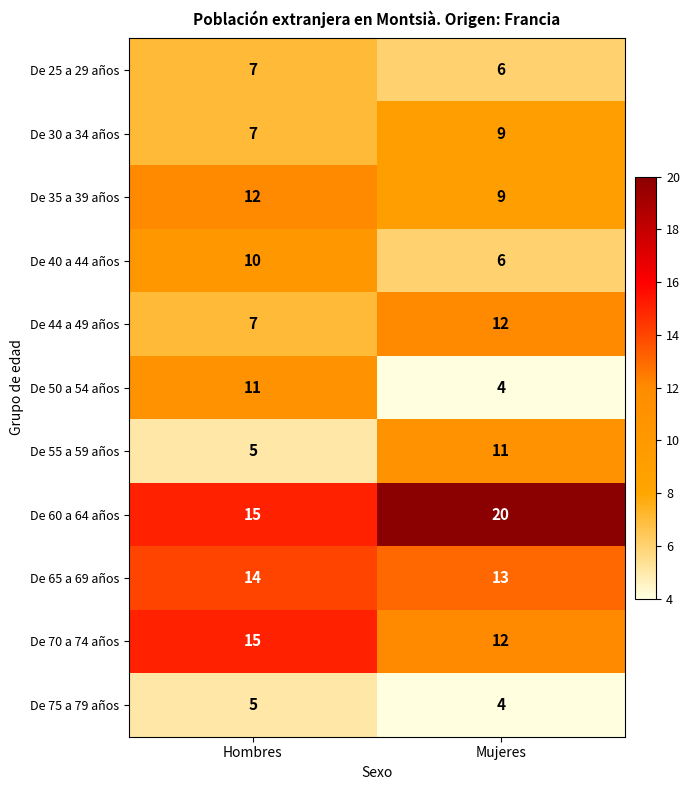

Reading right to left, transcribe all the data shown in this chart.

De 25 a 29 años: 6	7
De 30 a 34 años: 9	7
De 35 a 39 años: 9	12
De 40 a 44 años: 6	10
De 44 a 49 años: 12	7
De 50 a 54 años: 4	11
De 55 a 59 años: 11	5
De 60 a 64 años: 20	15
De 65 a 69 años: 13	14
De 70 a 74 años: 12	15
De 75 a 79 años: 4	5